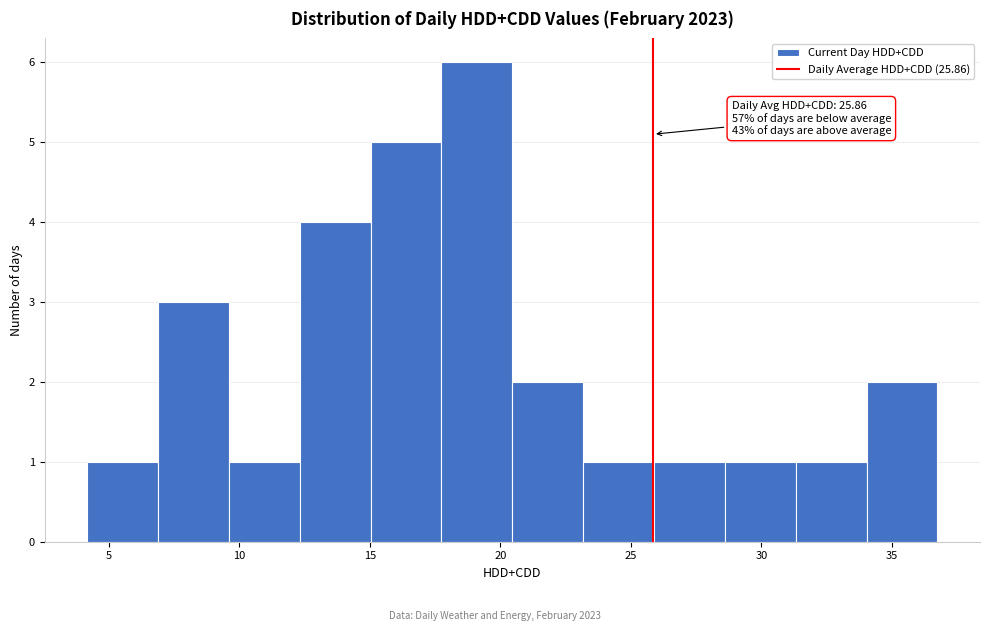

Which range on the x-axis has the tallest bar?

17.5 to 20.5